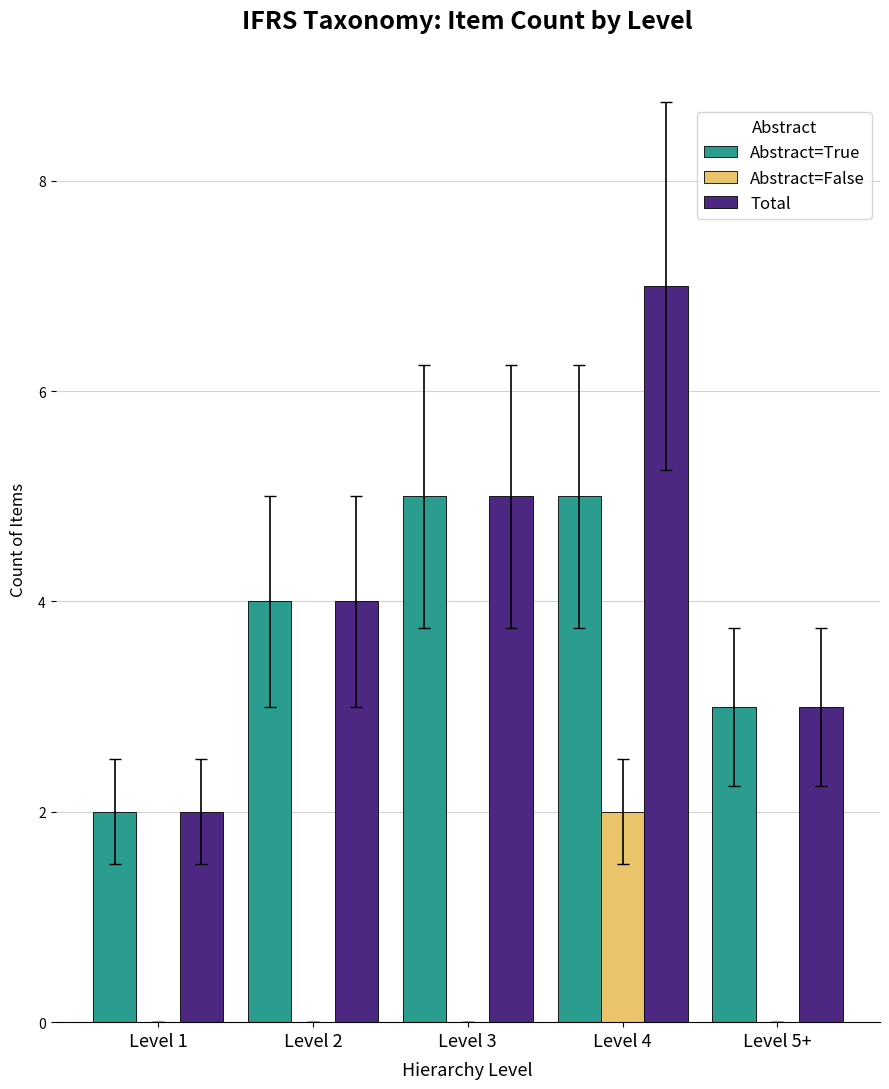

Is it true that Total equals 3 at Level 3?

False